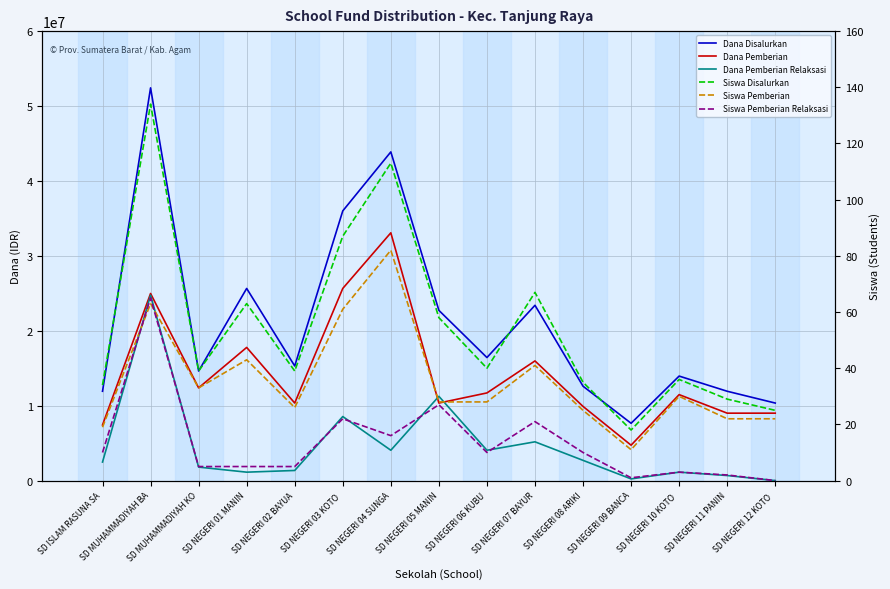

At how many categories does at least one series exceed 37790819?

2